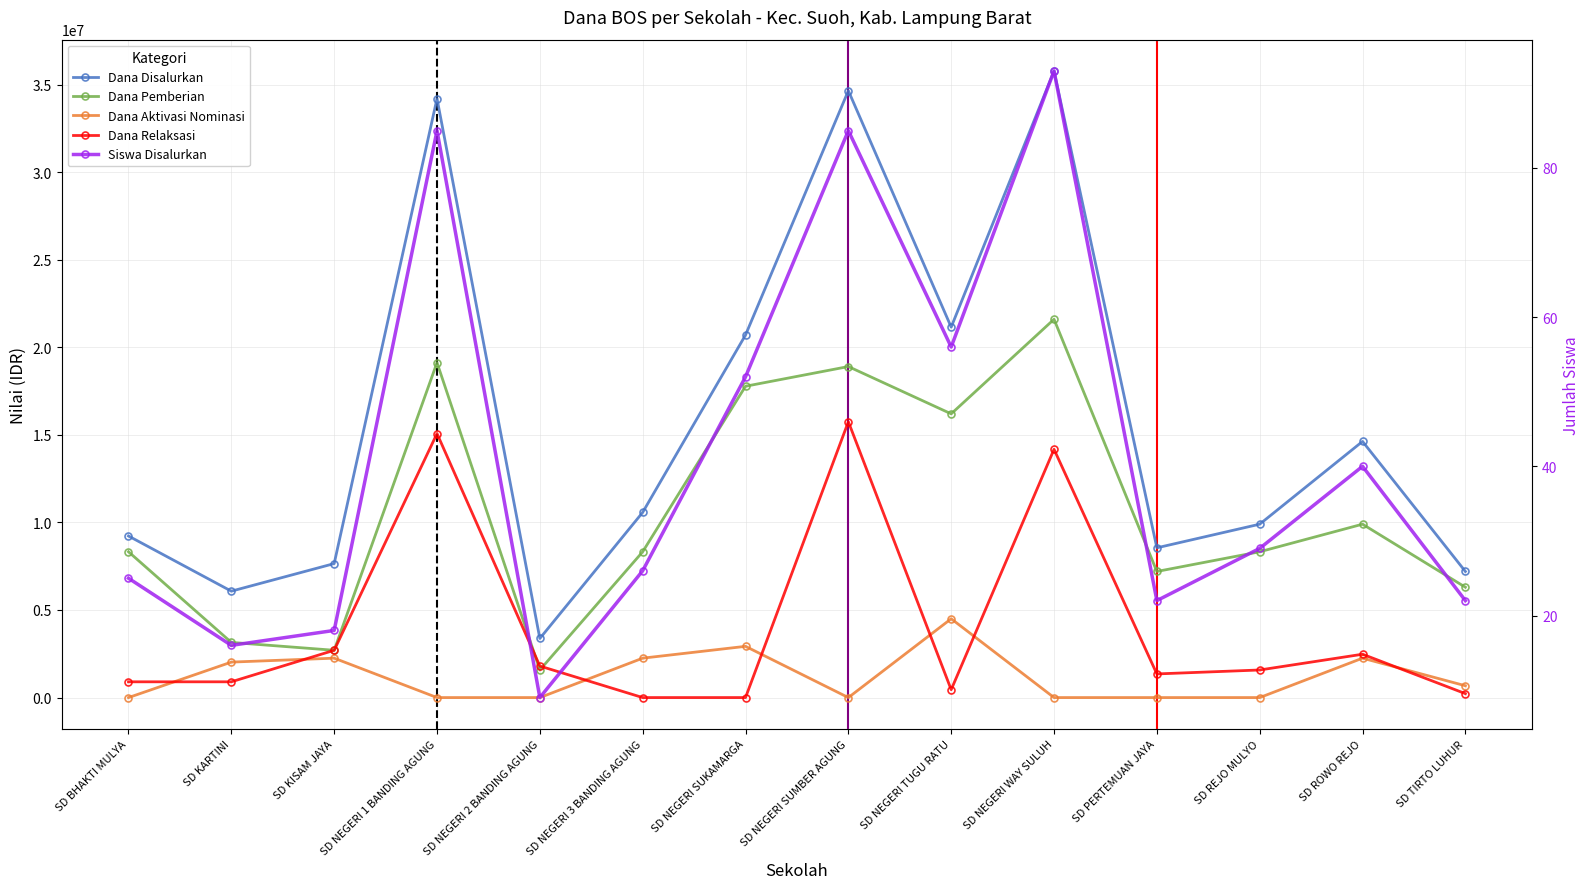

Which category has the lowest value in the Dana Pemberian series?

SD NEGERI 2 BANDING AGUNG